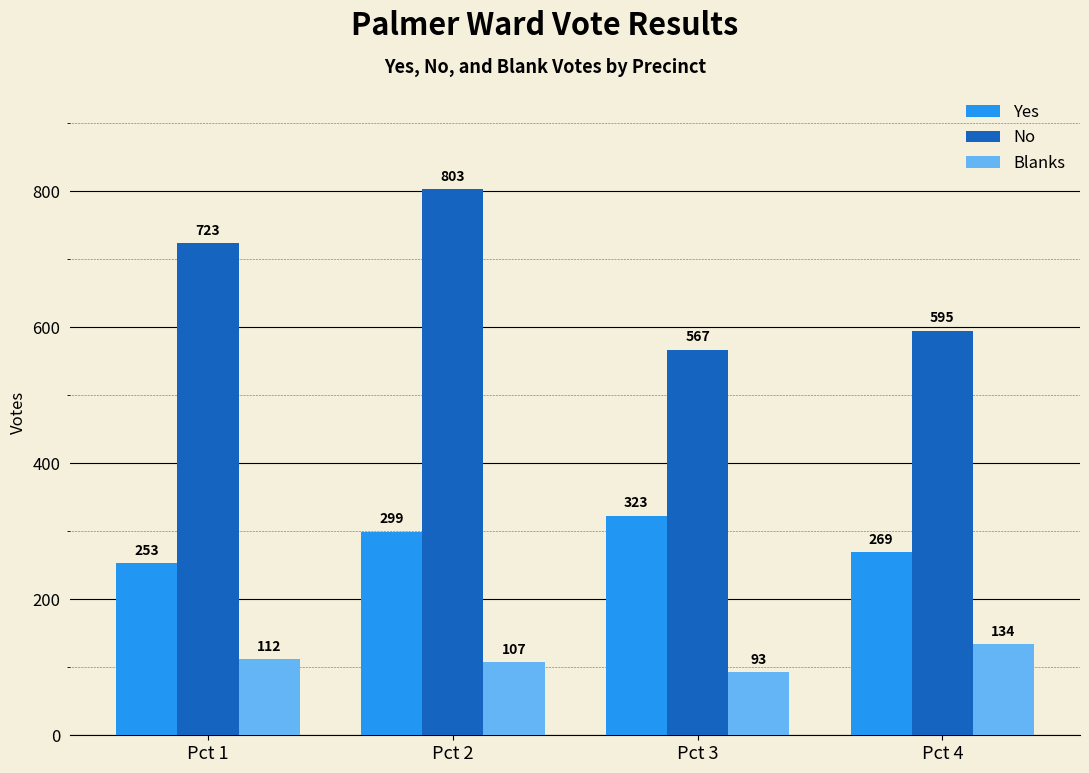

Between Pct 2 and Pct 3, which series saw the biggest shift?

No